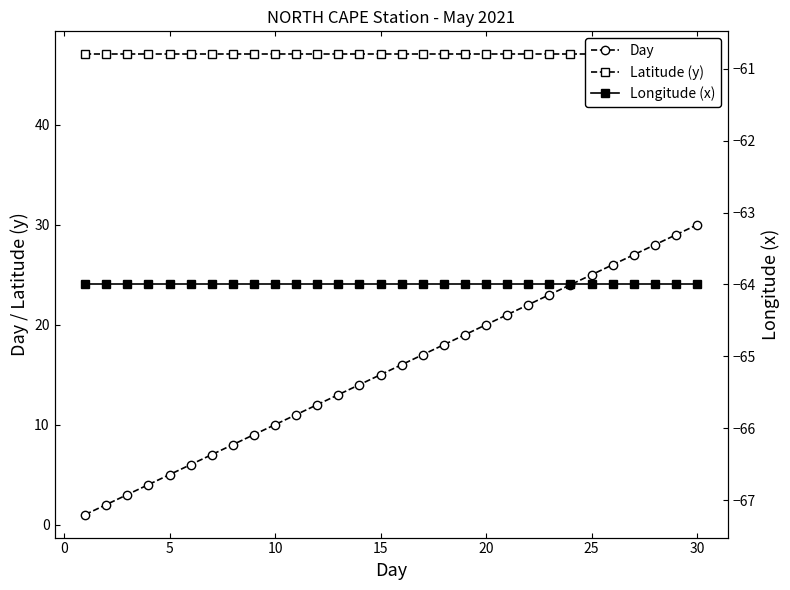

Does the chart have visible grid lines?

No